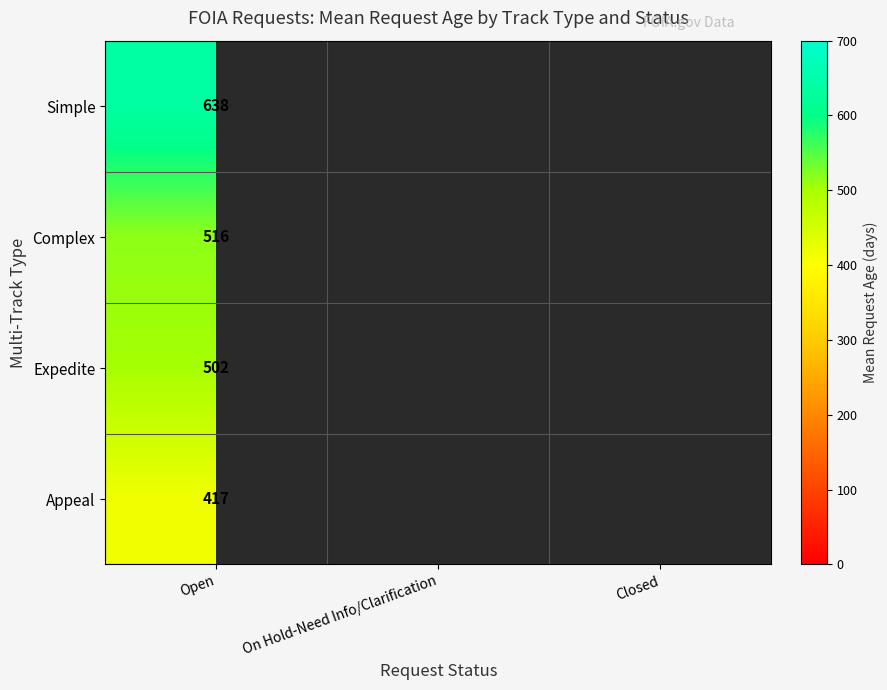

What is the total value across all series at Open?

2073.0